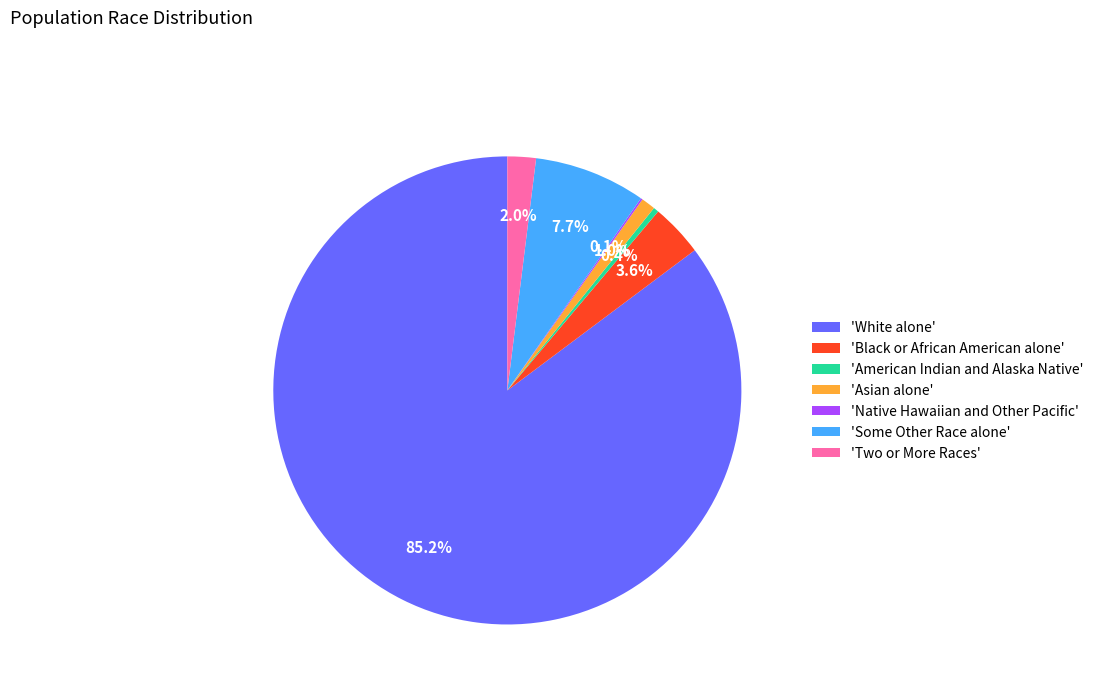

Between 'Two or More Races' and 'Asian alone', which is larger?

'Two or More Races'